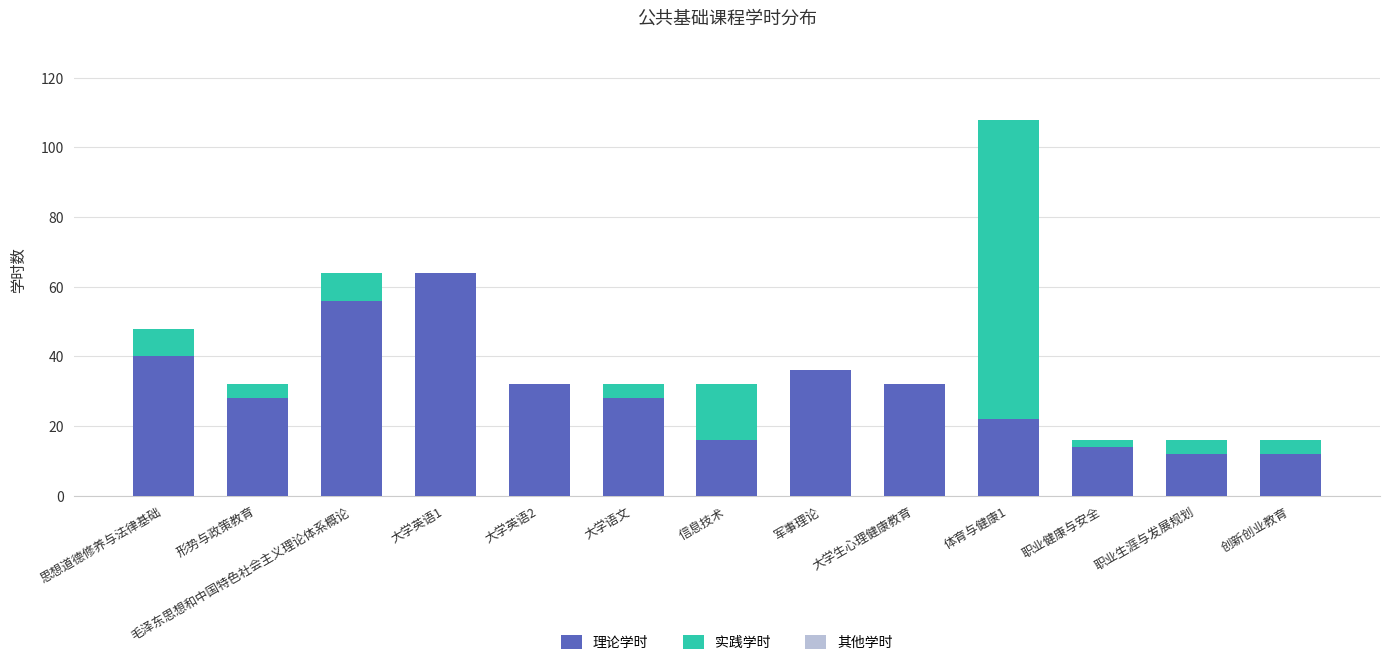

What is the sum of all 理论学时 values?

392